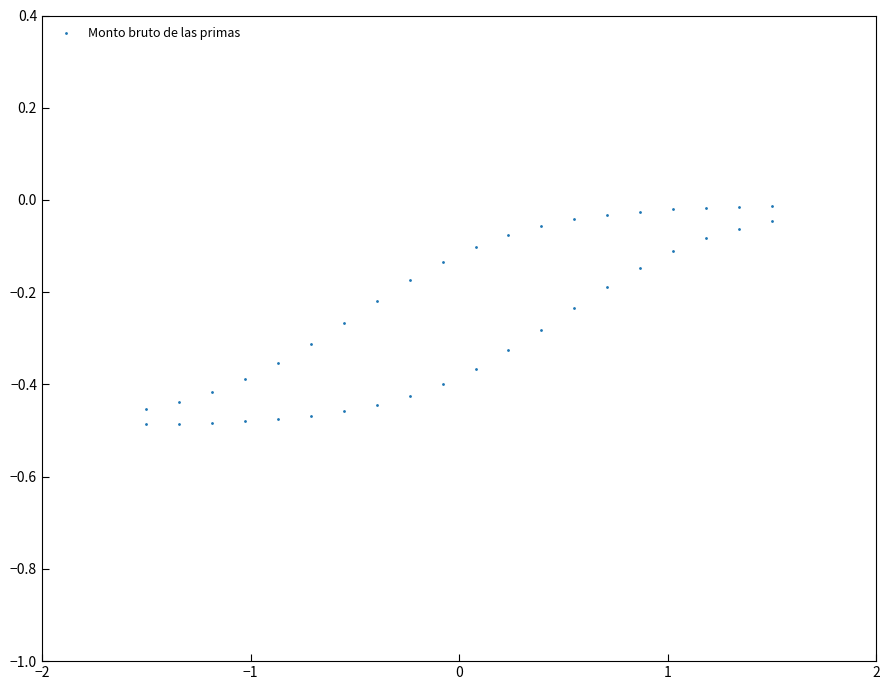

What is the range of Y values (max minus min)?

0.5